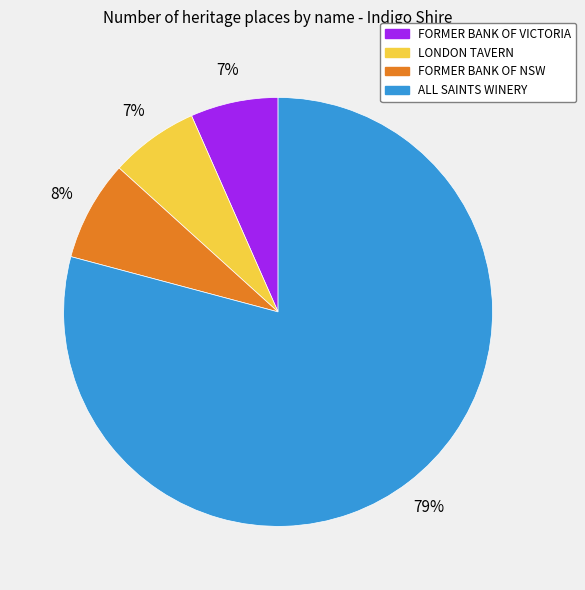

What is the largest slice in the pie chart?

ALL SAINTS WINERY